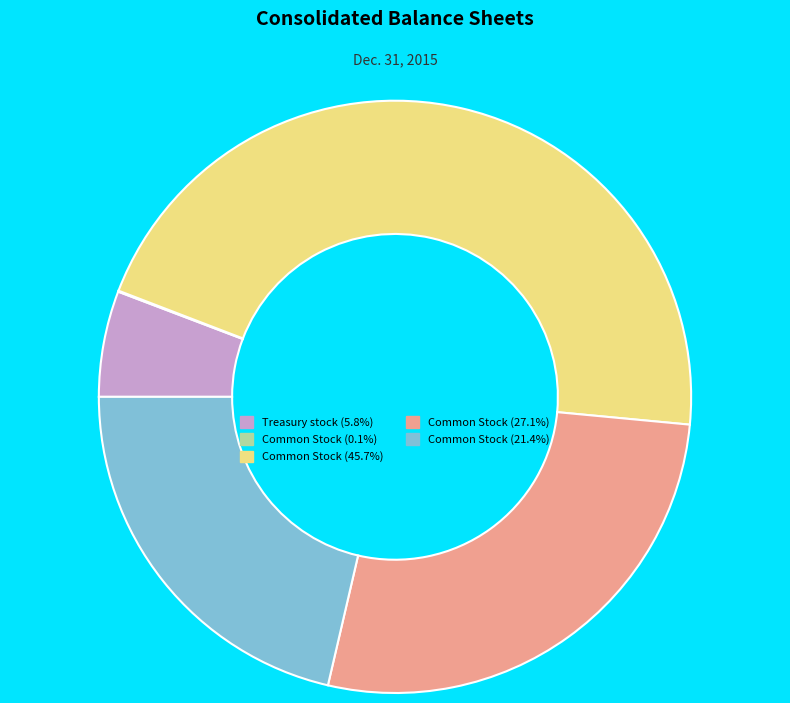

Is there a majority slice in this chart?

No